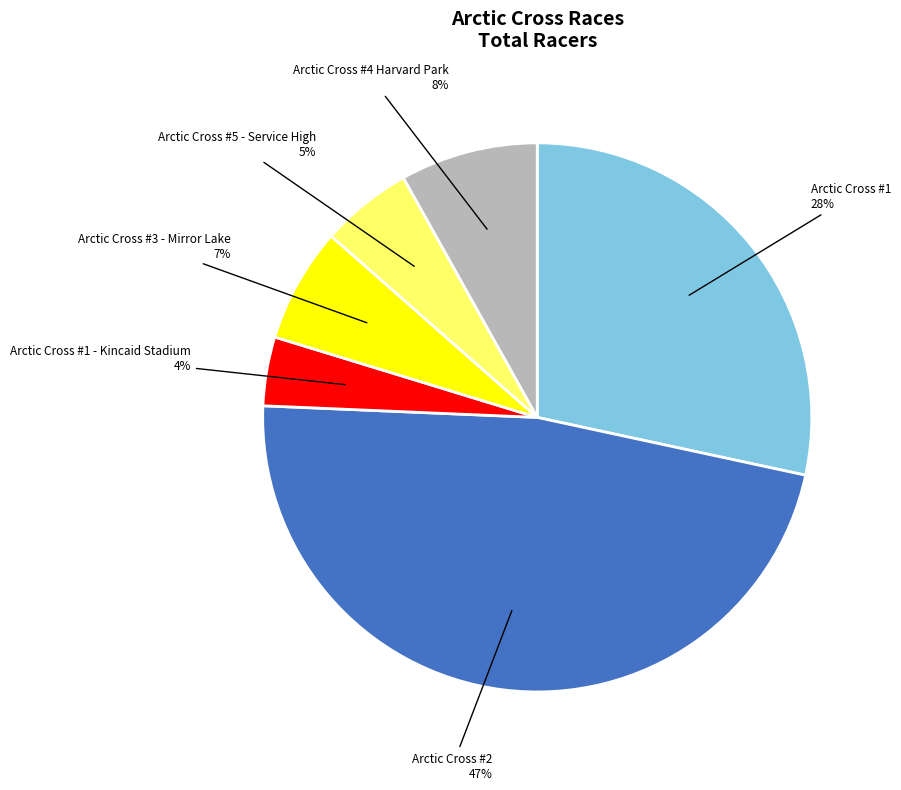

Which slice is the smallest?

Arctic Cross #1 - Kincaid Stadium